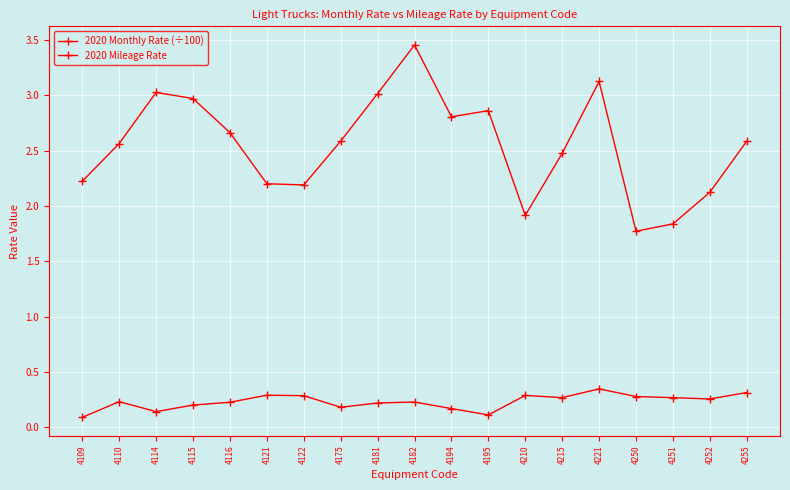

Which category has the highest value in the 2020 Mileage Rate series?

4221